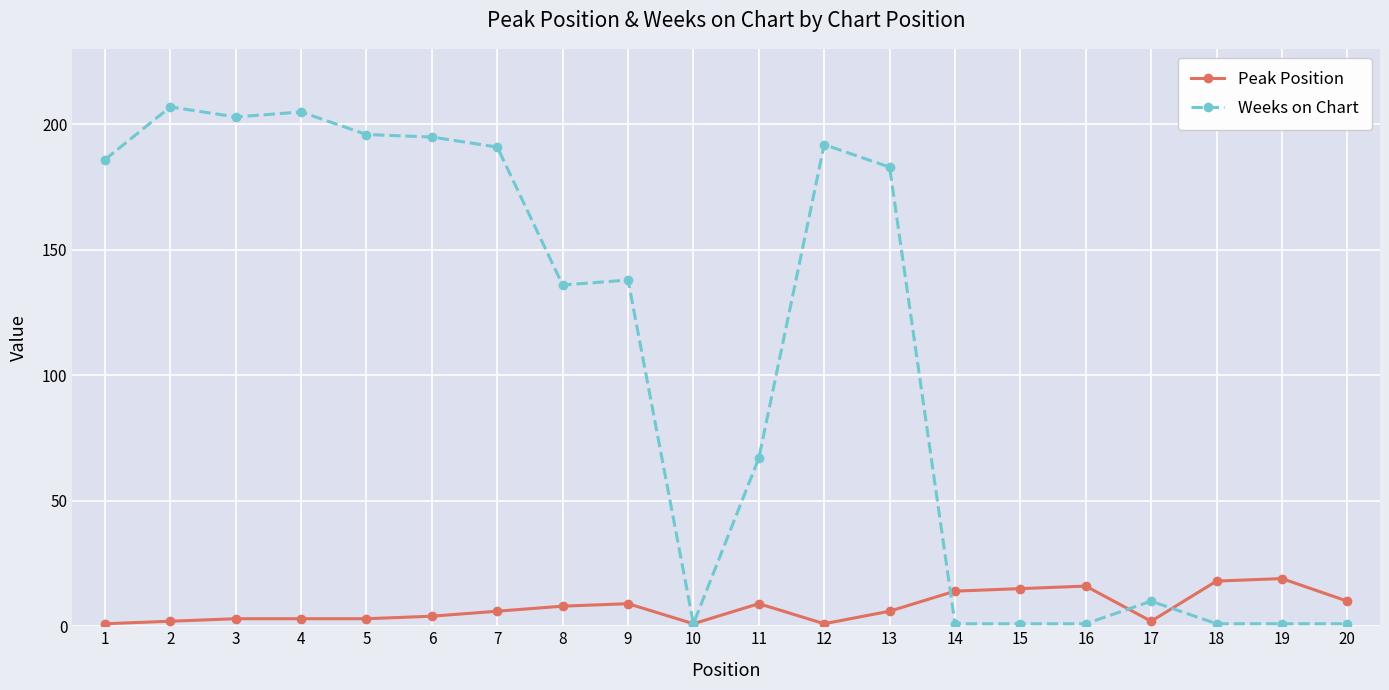

Rank the series at 16 from lowest to highest value.

Weeks on Chart, Peak Position